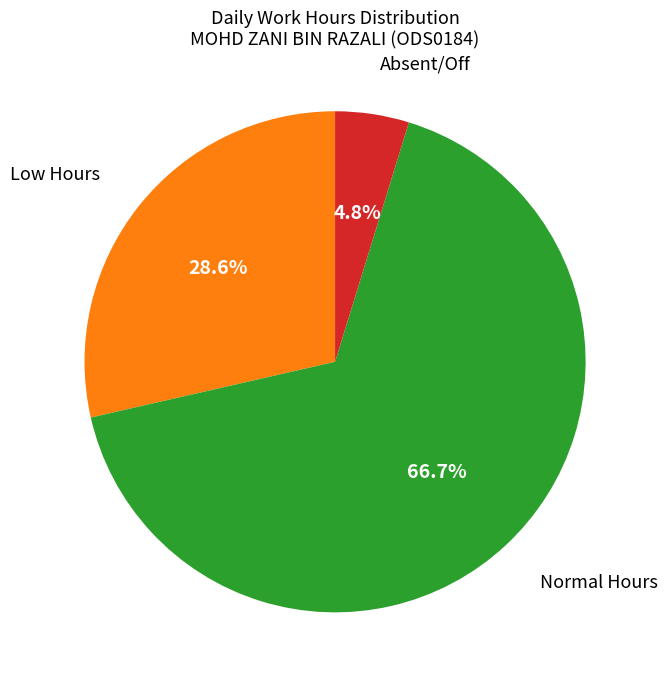

Does any single category account for the majority?

Yes